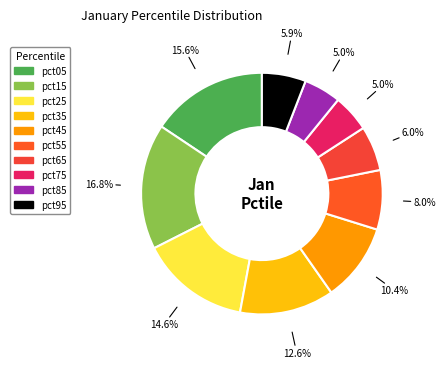

To the nearest percent, what portion does pct95 represent?

6%